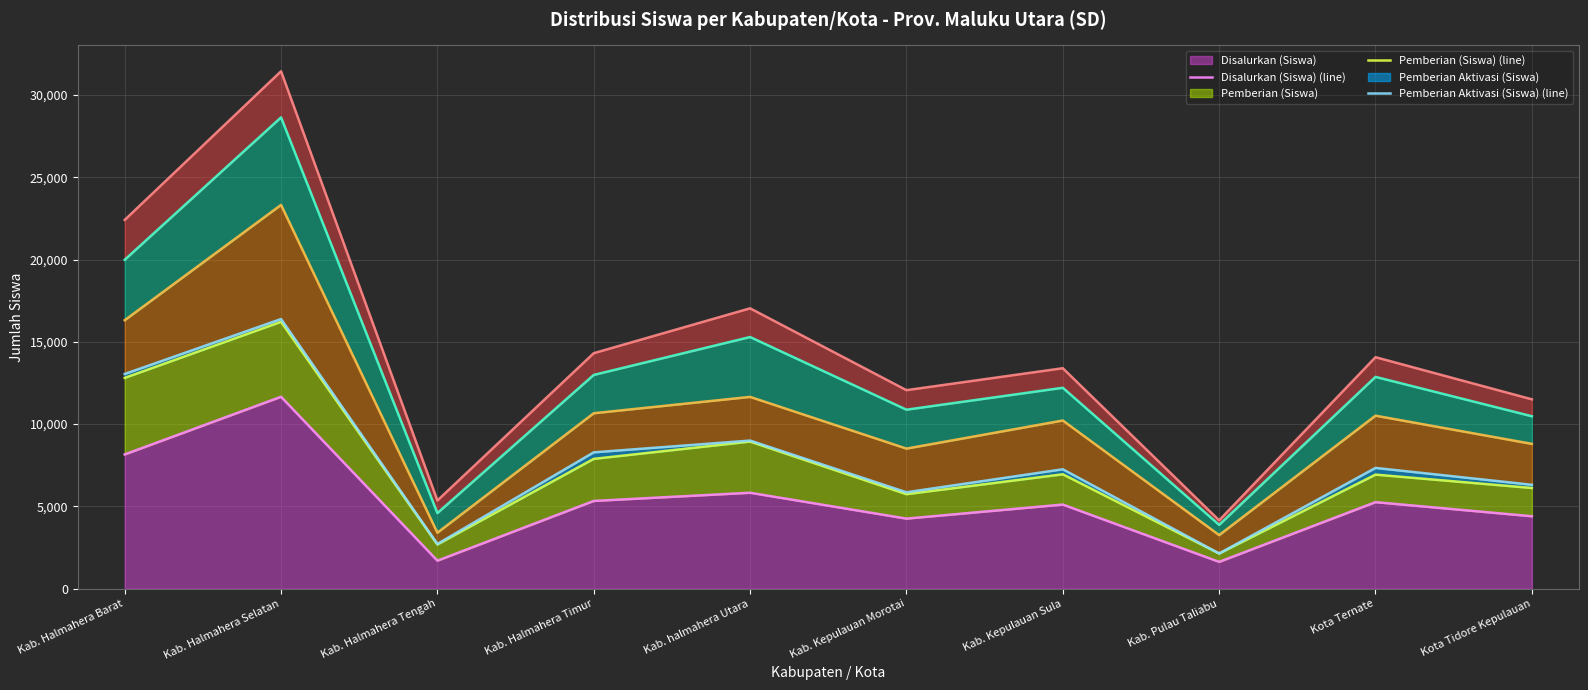

What is the average value of the Pemberian Aktivasi (Siswa) (line) series?

7833